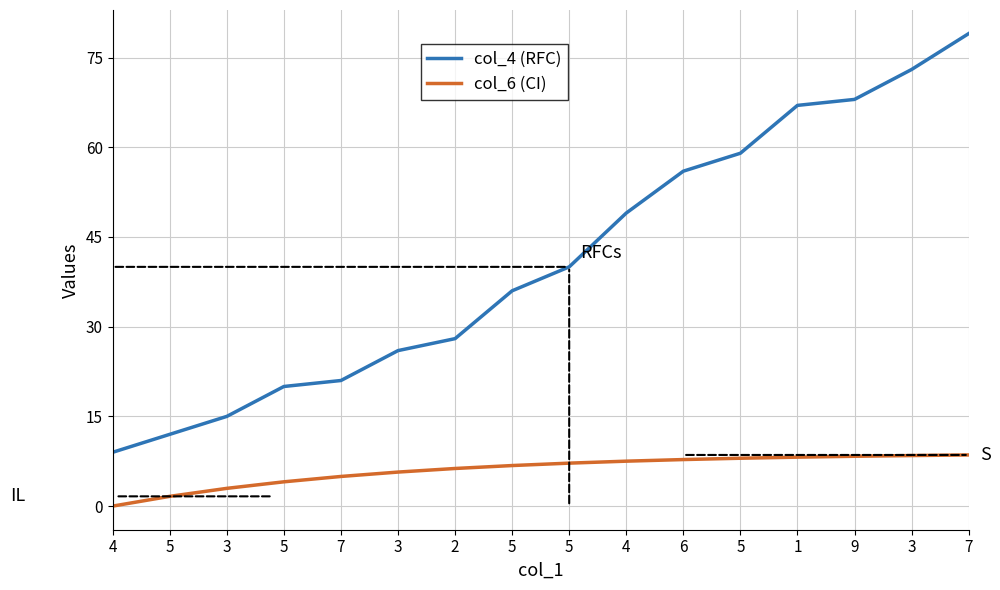

What are all the series names shown in the legend?

col_4 (RFC), col_6 (CI)